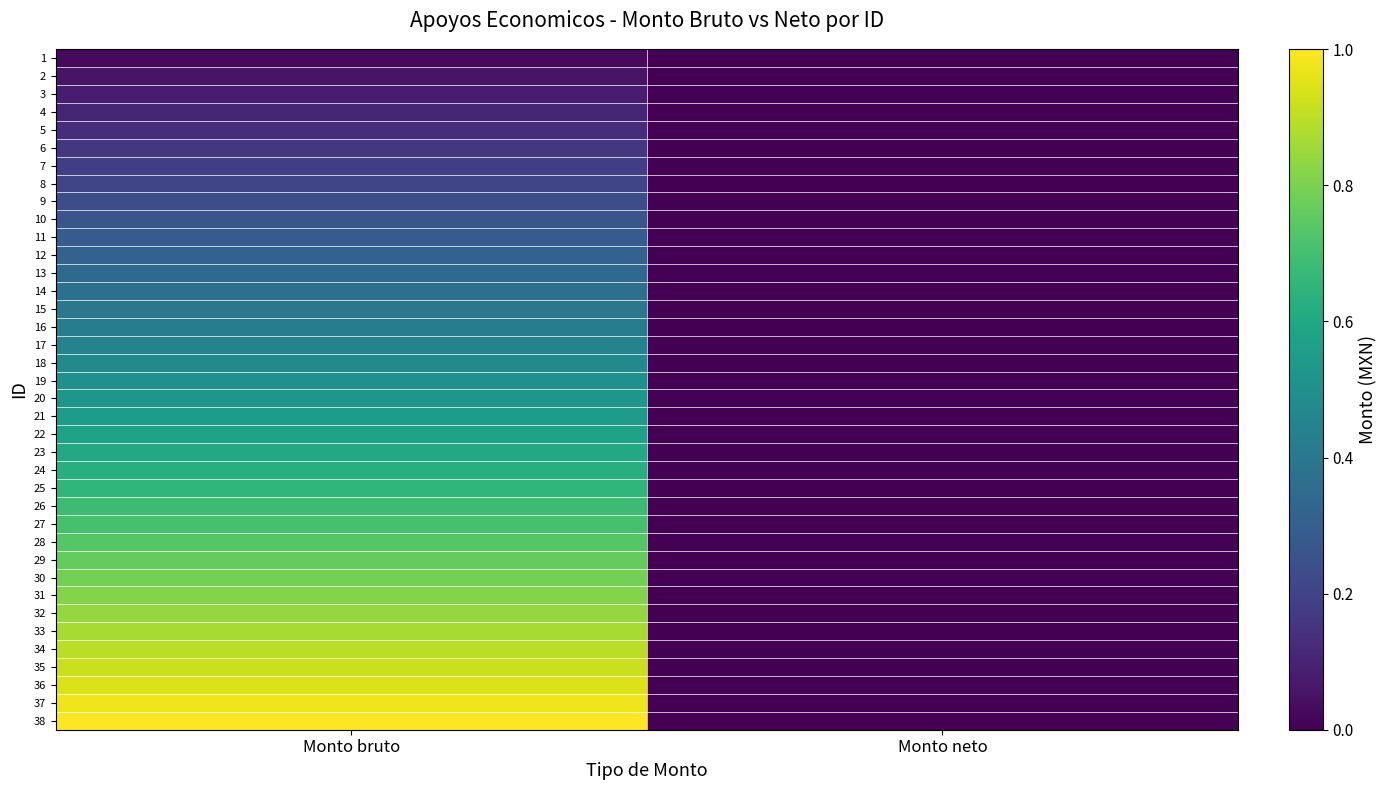

Which has a higher value, Monto bruto or Monto neto?

Monto bruto